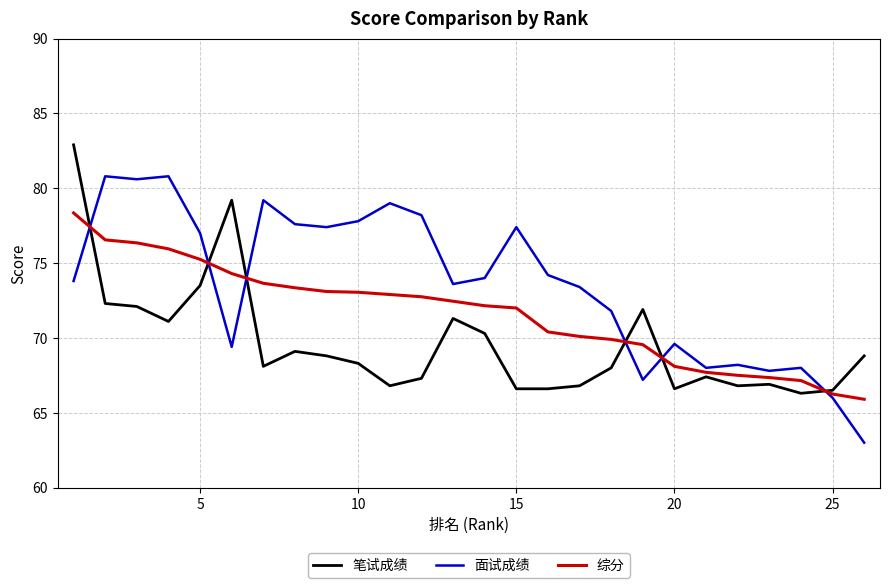

What are all the series names shown in the legend?

笔试成绩, 面试成绩, 综分